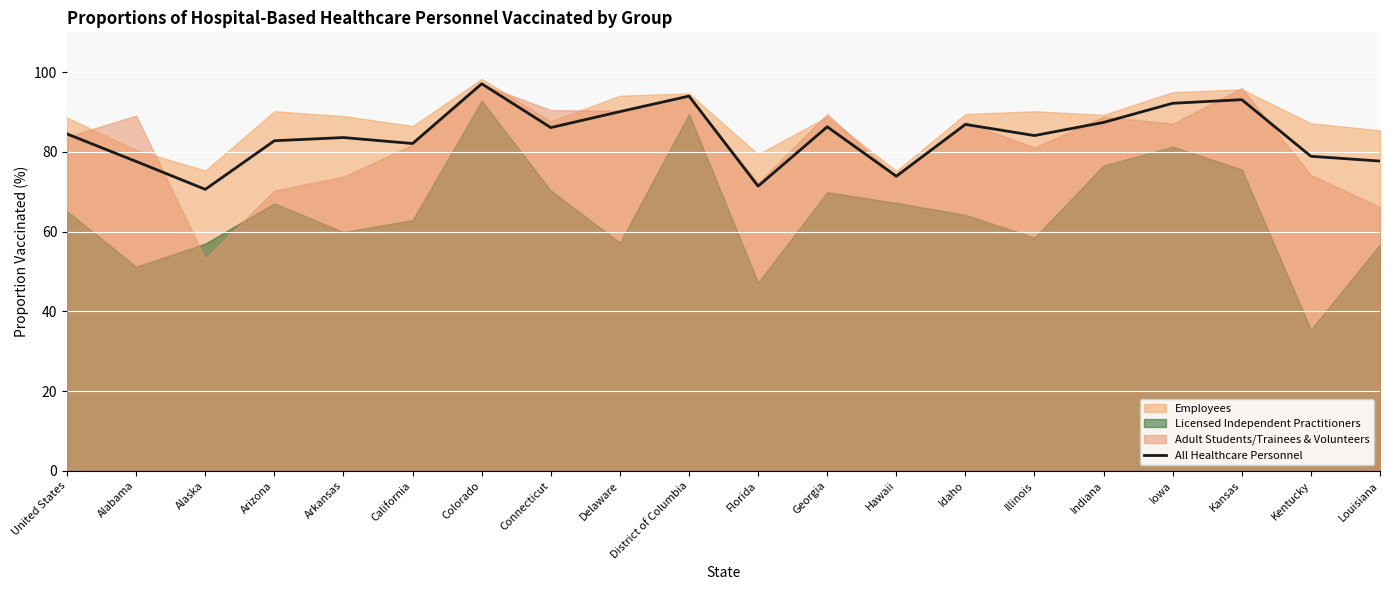

What is the average value?

84.0